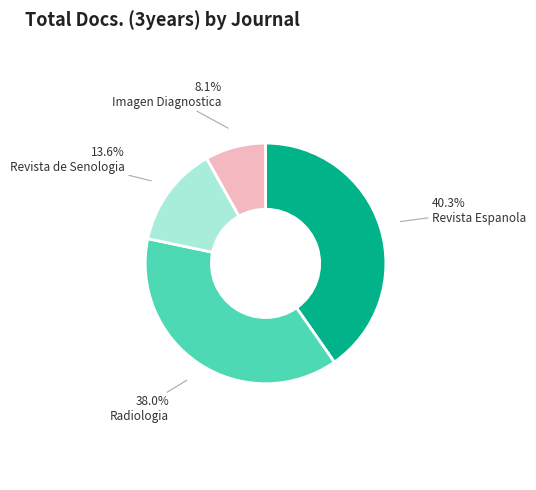

Is it true that Radiologia is 53% of the pie?

False